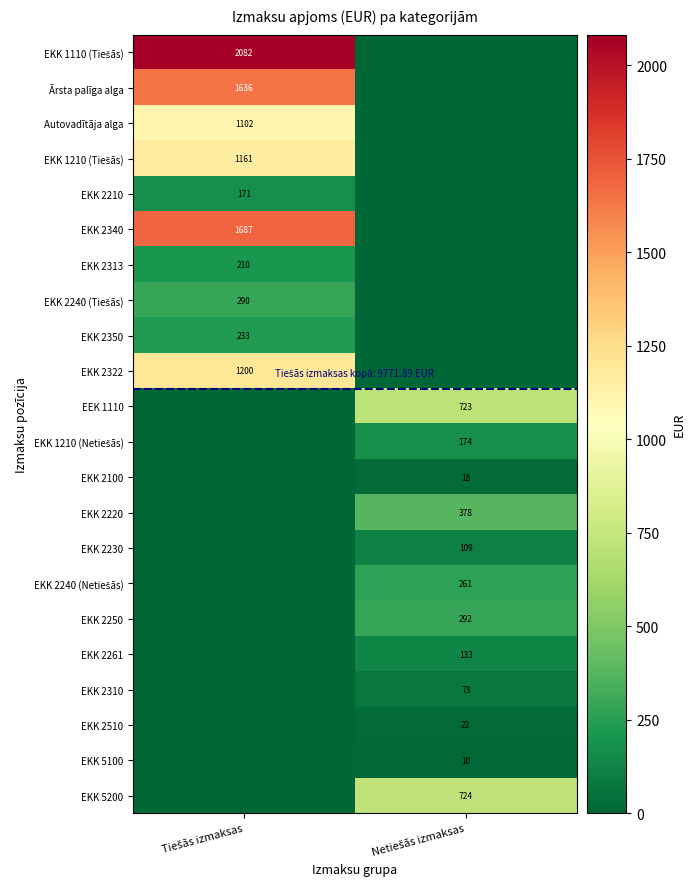

Which category has the highest value in the EKK 2240 (Tiešās) series?

Tiešās izmaksas